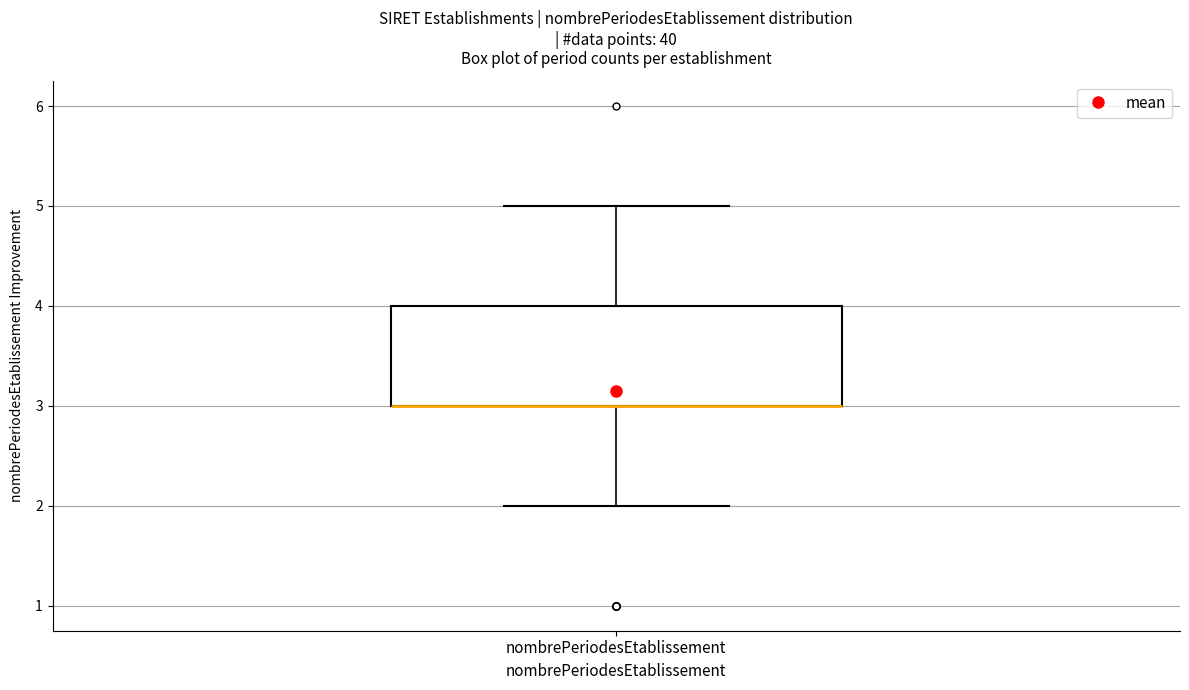

Transcribe this box plot: give where the median line is, the range the box spans, and where the two whiskers end, as read against the y-axis. The values are not printed on the chart, so give them approximately, as read against the axis.

median 3 (drawn on the box's lower edge), box 3 to 4, whiskers 2 to 5